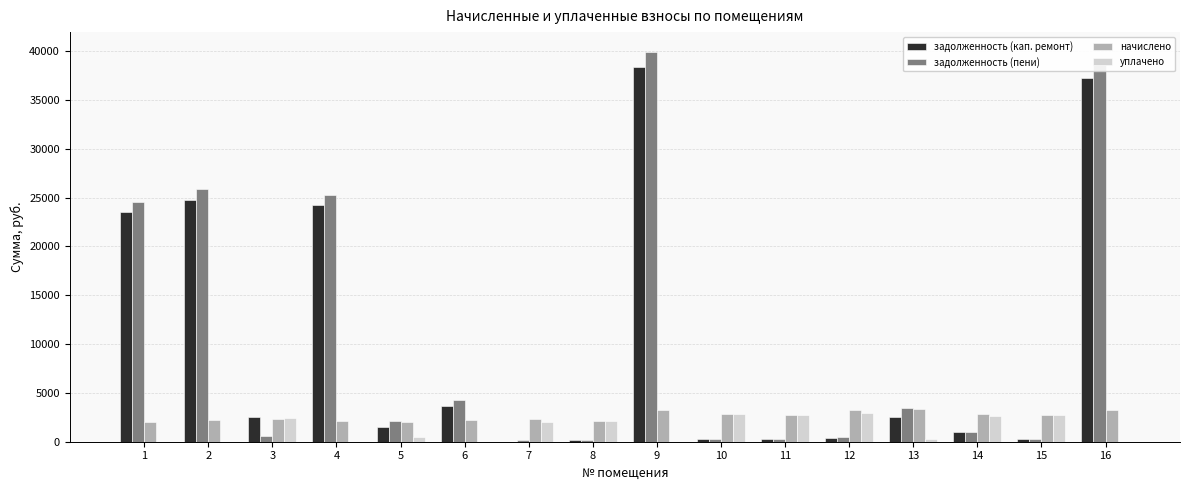

What is the total value across all series at 11?

5967.9